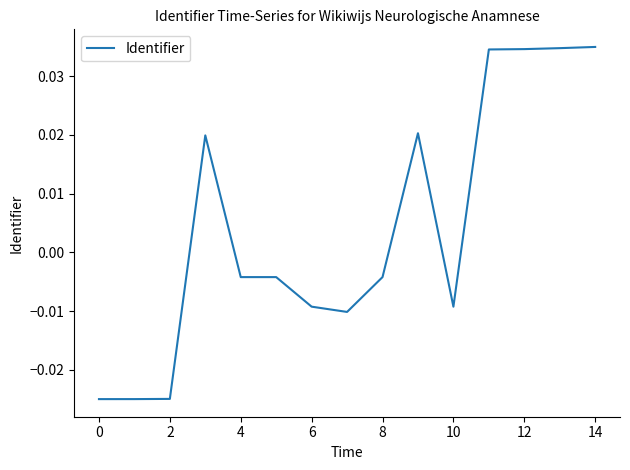

Does the chart have visible grid lines?

No